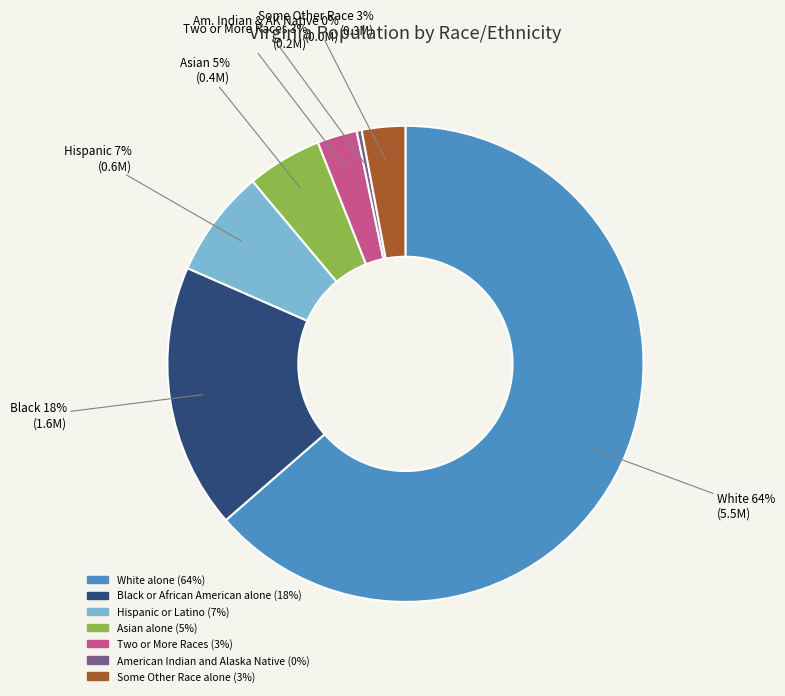

How many slices are in this pie chart?

7